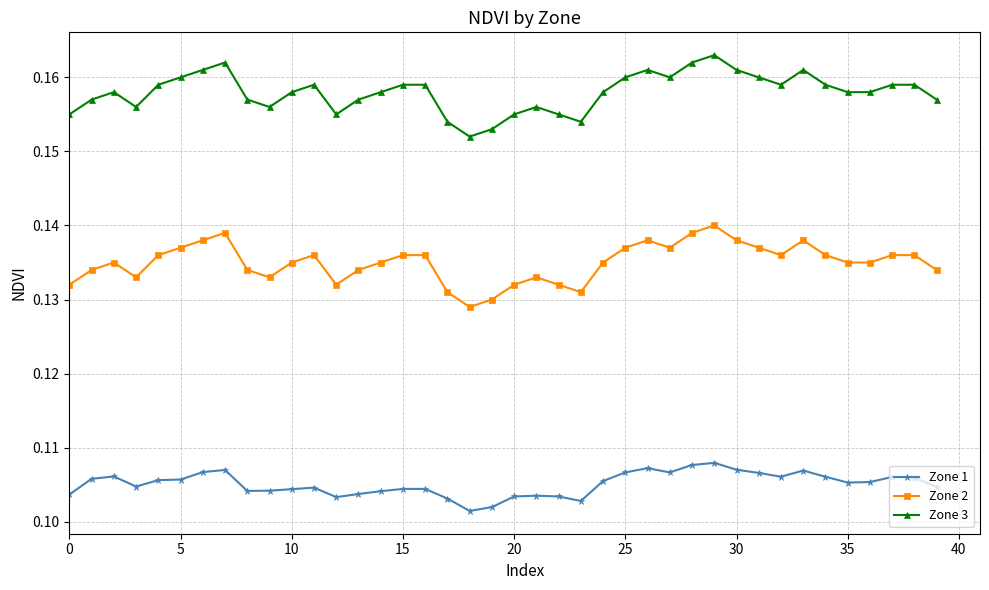

Which series has the largest total across all categories?

Zone 3